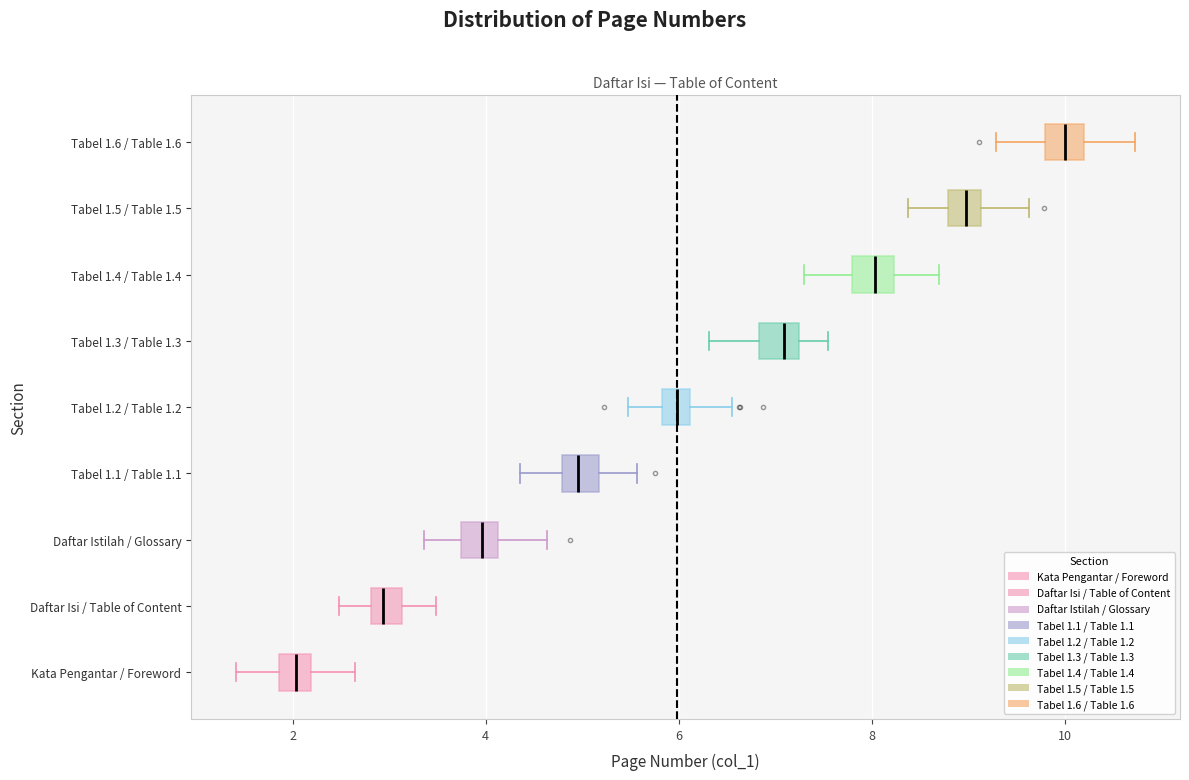

Where does the left whisker of the box for Tabel 1.2 / Table 1.2 end on the x-axis? The values are not printed on the chart, so give them approximately, as read against the axis.

5.4